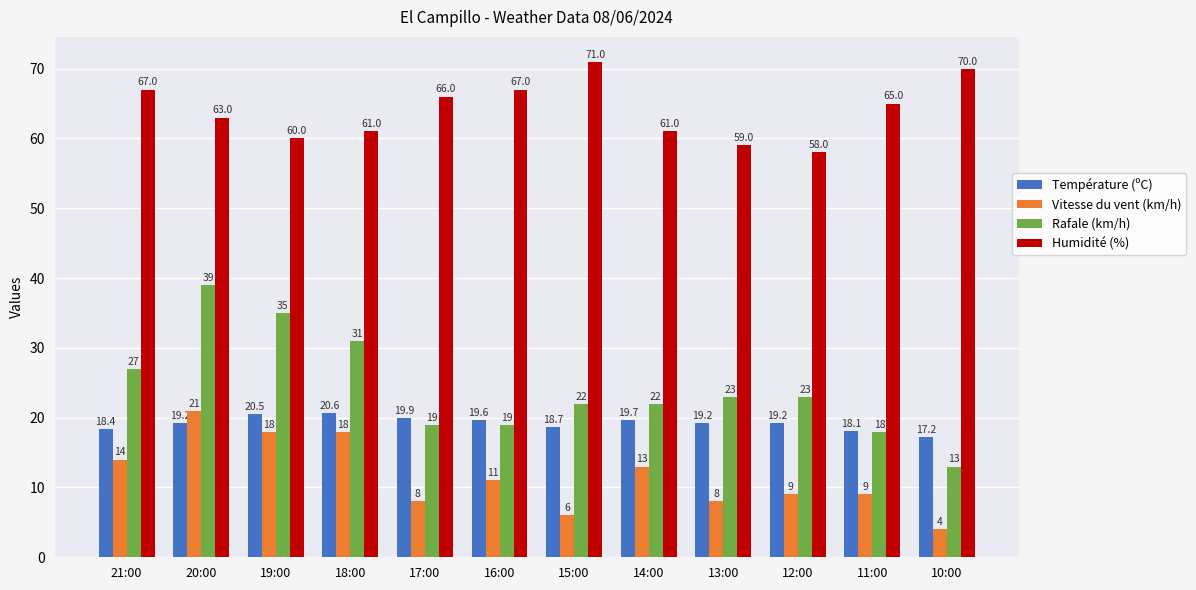

Which series has the largest range (max minus min)?

Rafale (km/h)